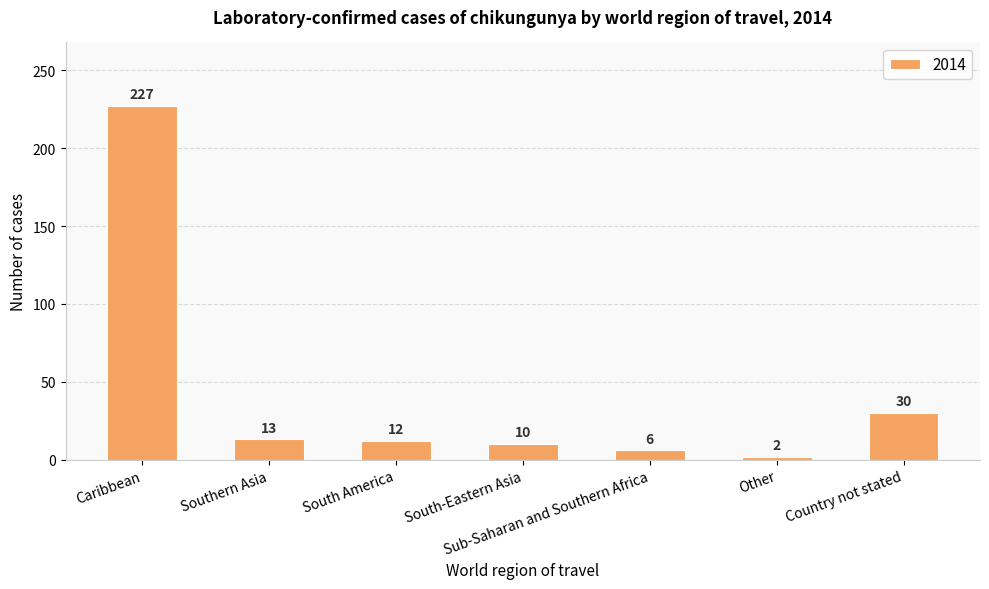

Approximately how many times larger is the value at South-Eastern Asia compared to Southern Asia?

0.8